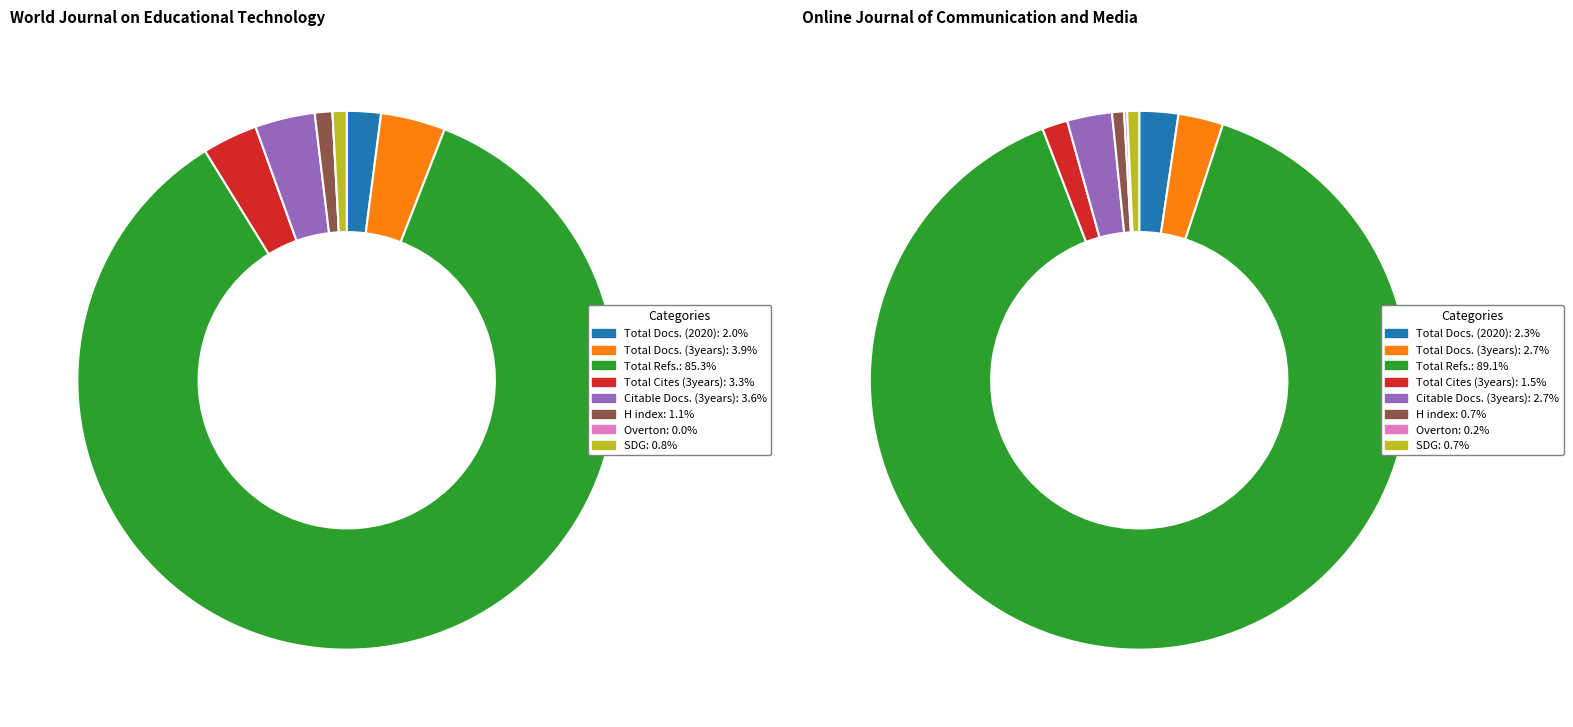

Which series changed the most between Total Docs. (2020) and Total Cites (3years)?

World Journal on Educational Technology